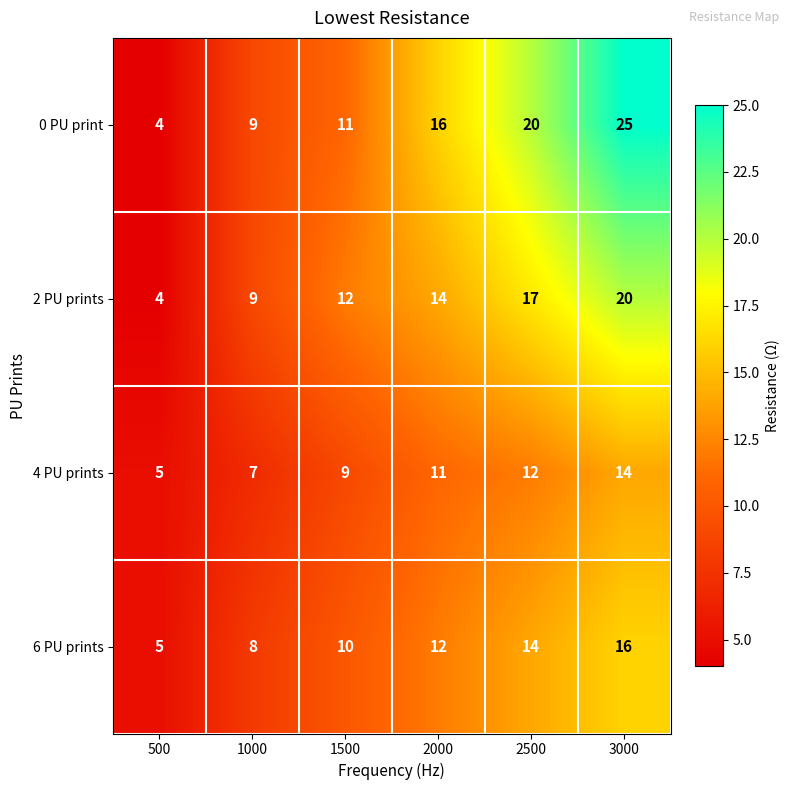

Reading right to left, extract all data points from this chart.

0 PU print: 25	20	16	11	9	4
2 PU prints: 20	17	14	12	9	4
4 PU prints: 14	12	11	9	7	5
6 PU prints: 16	14	12	10	8	5